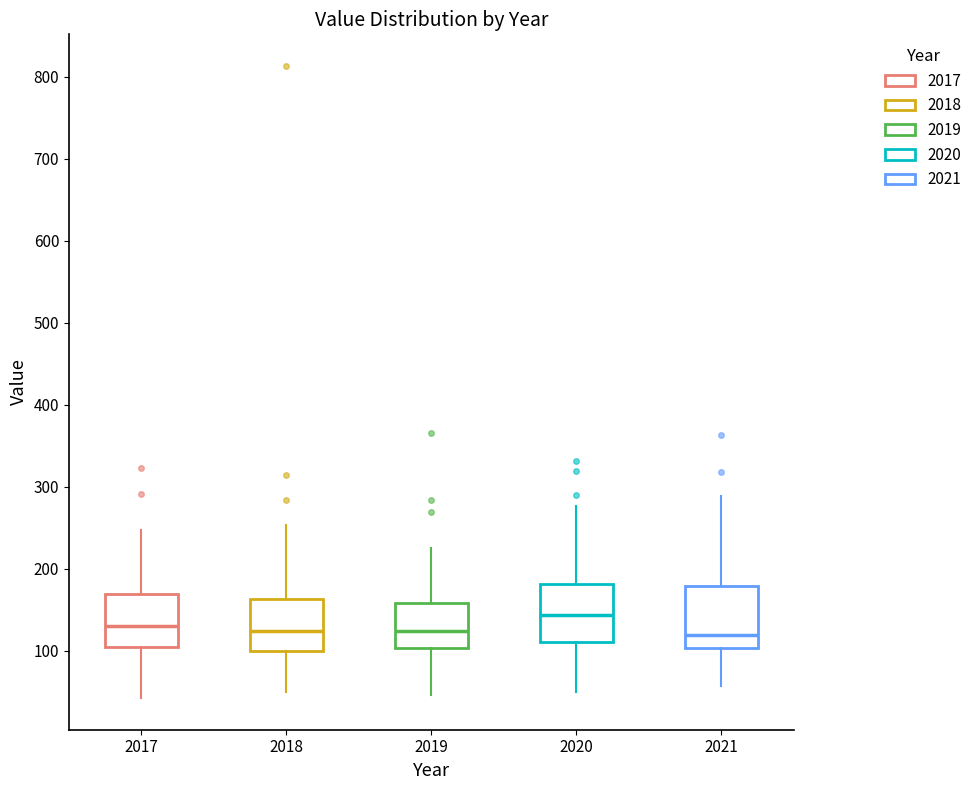

Where does the lower whisker of the box at x = 2021 end on the y-axis? The values are not printed on the chart, so give them approximately, as read against the axis.

60